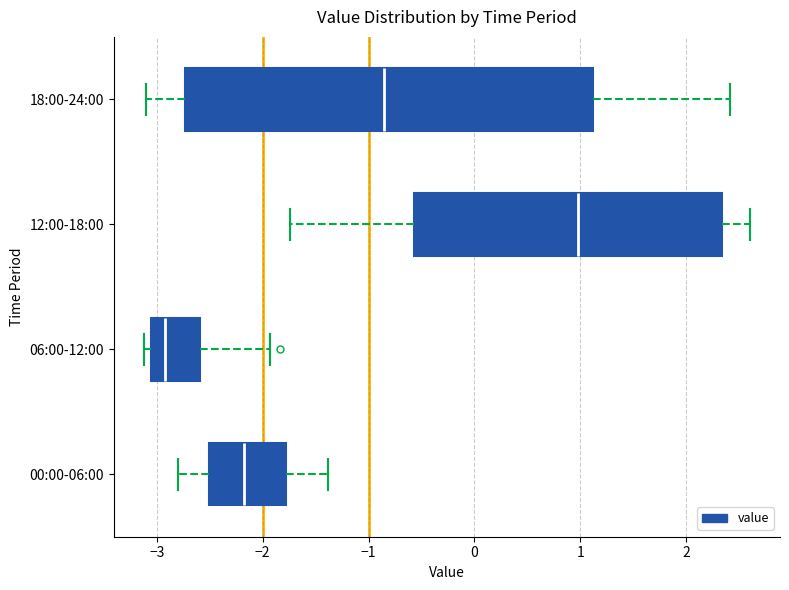

Which box's median line is the furthest to the left?

06:00-12:00